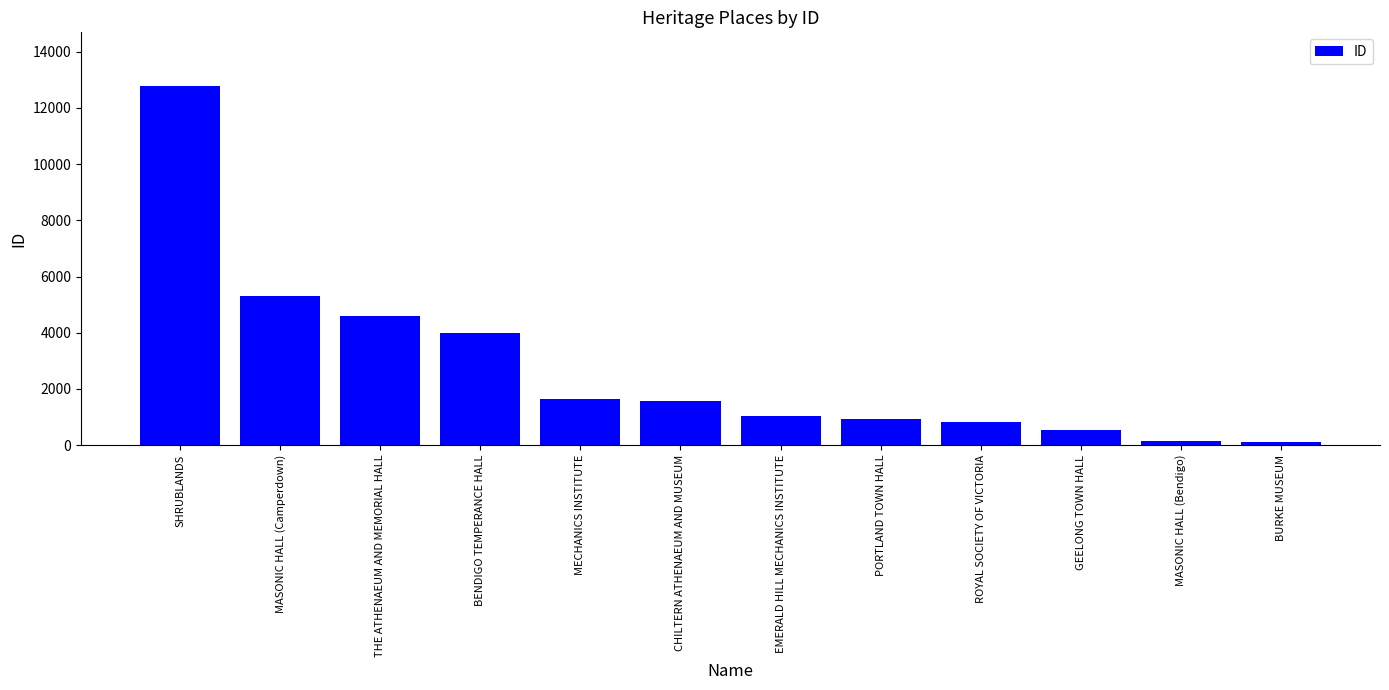

The value at SHRUBLANDS is 21999. True or false?

False